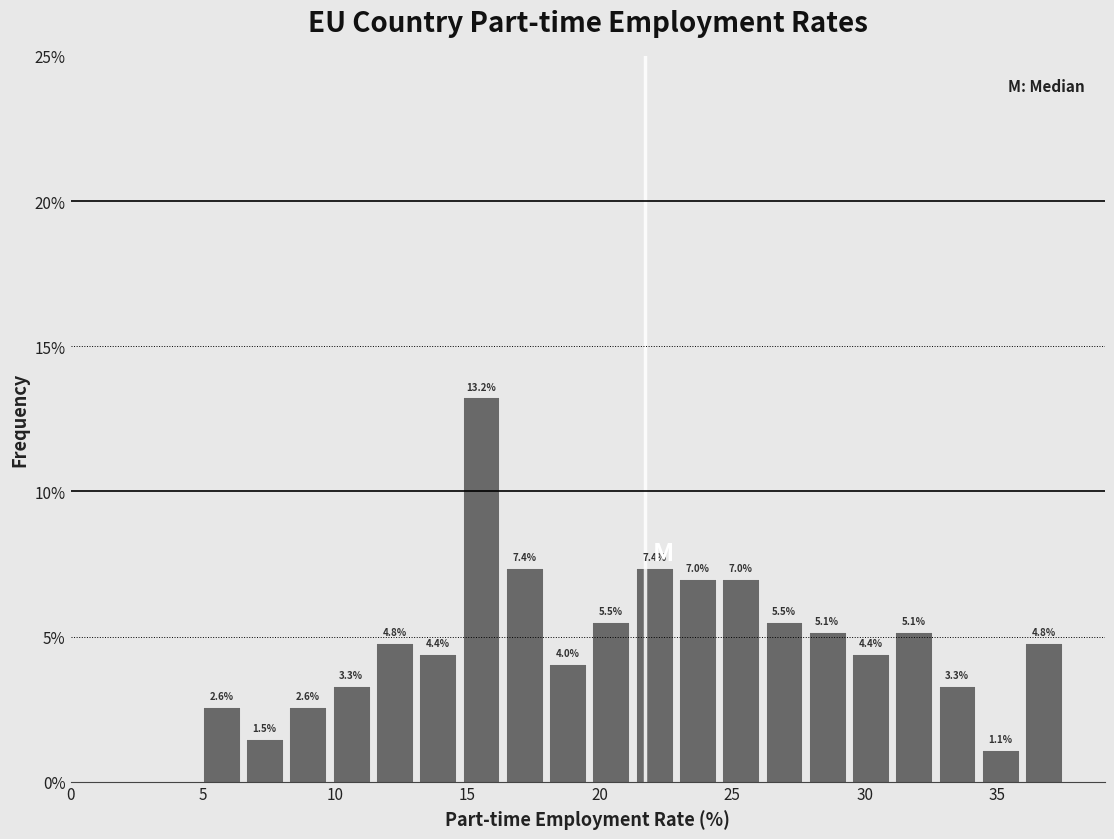

Around what value on the x-axis is the tallest bar? Give the approximate position of its centre, as read against the axis.

15.5